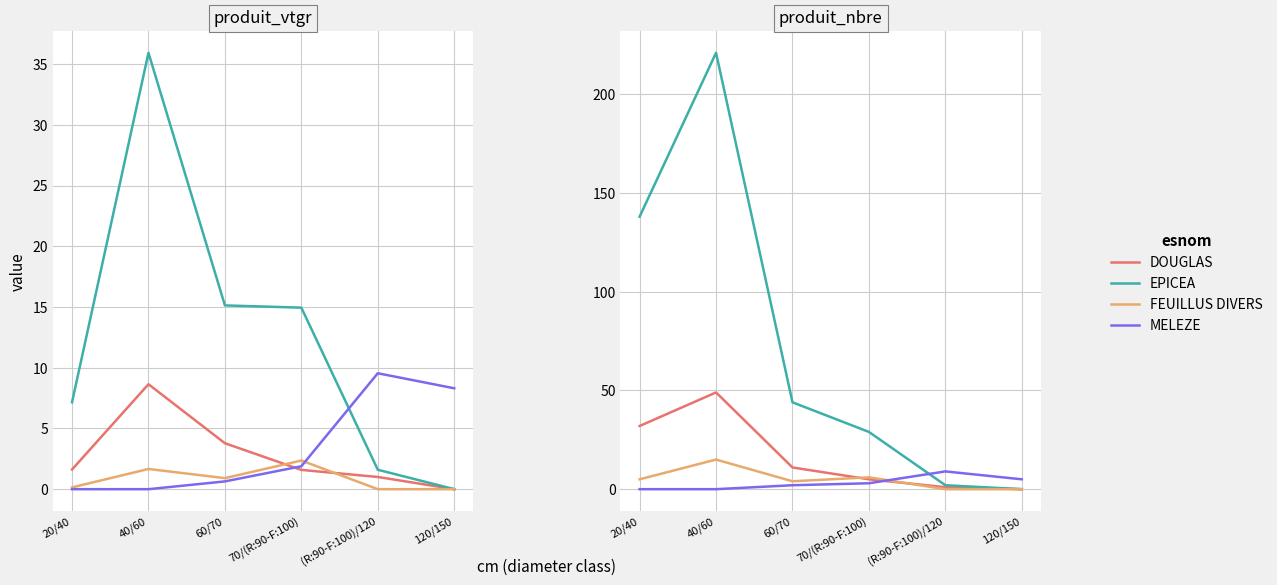

Is the value of DOUGLAS at 60/70 greater than the value of FEUILLUS DIVERS at 70/(R:90-F:100)?

Yes